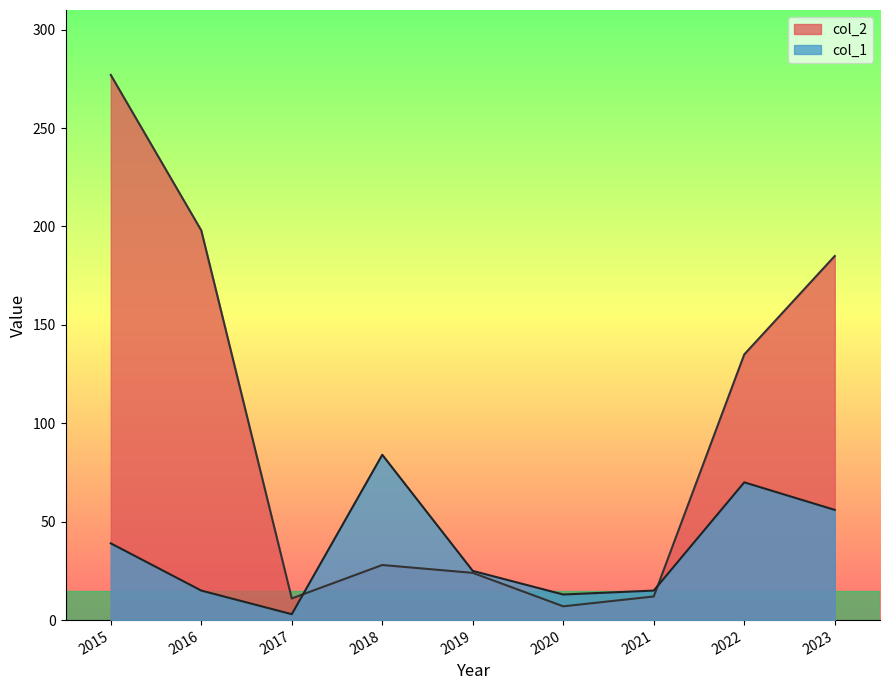

At which category does col_2 reach its first local valley?

2017